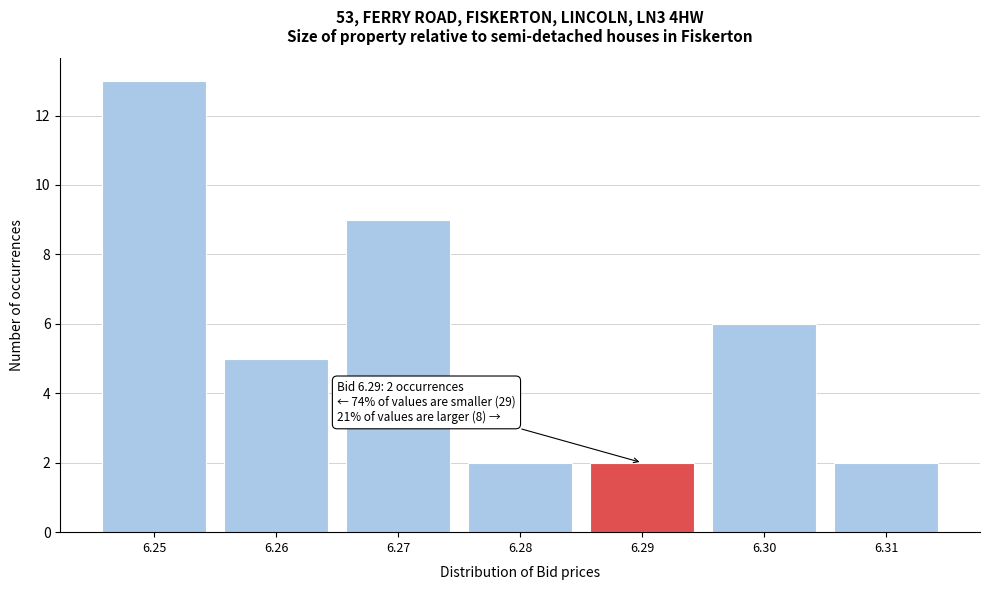

Reading right to left, extract all data points from this chart.

6.31=2	6.30=6	6.29=2	6.28=2	6.27=9	6.26=5	6.25=13